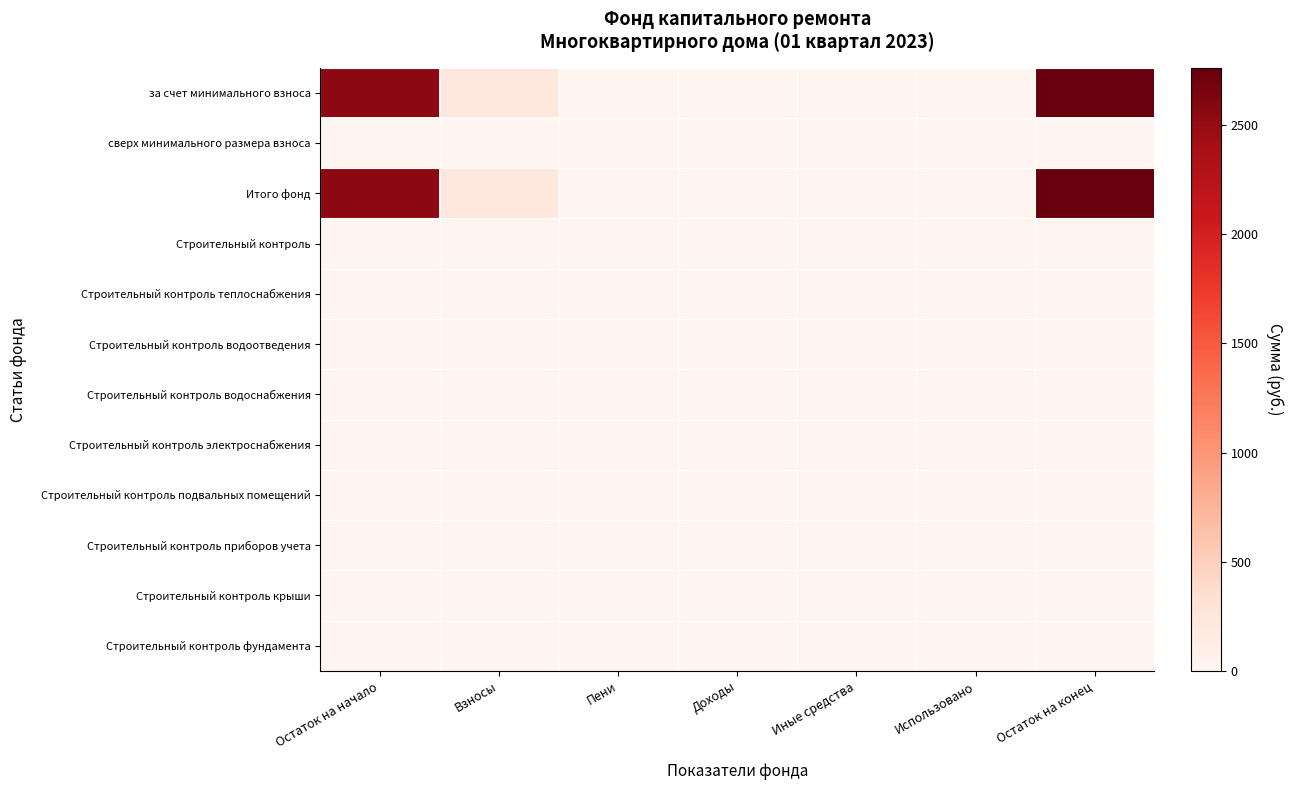

Reading left to right, what are all the values shown in this chart?

за счет минимального взноса: Остаток на начало=2537.1	Взносы=225.6	Пени=0.0	Доходы=0.0	Иные средства=0.0	Использовано=0.0	Остаток на конец=2762.7
сверх минимального размера взноса: Остаток на начало=0.0	Взносы=0.0	Пени=0.0	Доходы=0.0	Иные средства=0.0	Использовано=0.0	Остаток на конец=0.0
Итого фонд: Остаток на начало=2537.1	Взносы=225.6	Пени=0.0	Доходы=0.0	Иные средства=0.0	Использовано=0.0	Остаток на конец=2762.7
Строительный контроль: Остаток на начало=0.0	Взносы=0.0	Пени=0.0	Доходы=0.0	Иные средства=0.0	Использовано=0.0	Остаток на конец=0.0
Строительный контроль теплоснабжения: Остаток на начало=0.0	Взносы=0.0	Пени=0.0	Доходы=0.0	Иные средства=0.0	Использовано=0.0	Остаток на конец=0.0
Строительный контроль водоотведения: Остаток на начало=0.0	Взносы=0.0	Пени=0.0	Доходы=0.0	Иные средства=0.0	Использовано=0.0	Остаток на конец=0.0
Строительный контроль водоснабжения: Остаток на начало=0.0	Взносы=0.0	Пени=0.0	Доходы=0.0	Иные средства=0.0	Использовано=0.0	Остаток на конец=0.0
Строительный контроль электроснабжения: Остаток на начало=0.0	Взносы=0.0	Пени=0.0	Доходы=0.0	Иные средства=0.0	Использовано=0.0	Остаток на конец=0.0
Строительный контроль подвальных помещений: Остаток на начало=0.0	Взносы=0.0	Пени=0.0	Доходы=0.0	Иные средства=0.0	Использовано=0.0	Остаток на конец=0.0
Строительный контроль приборов учета: Остаток на начало=0.0	Взносы=0.0	Пени=0.0	Доходы=0.0	Иные средства=0.0	Использовано=0.0	Остаток на конец=0.0
Строительный контроль крыши: Остаток на начало=0.0	Взносы=0.0	Пени=0.0	Доходы=0.0	Иные средства=0.0	Использовано=0.0	Остаток на конец=0.0
Строительный контроль фундамента: Остаток на начало=0.0	Взносы=0.0	Пени=0.0	Доходы=0.0	Иные средства=0.0	Использовано=0.0	Остаток на конец=0.0